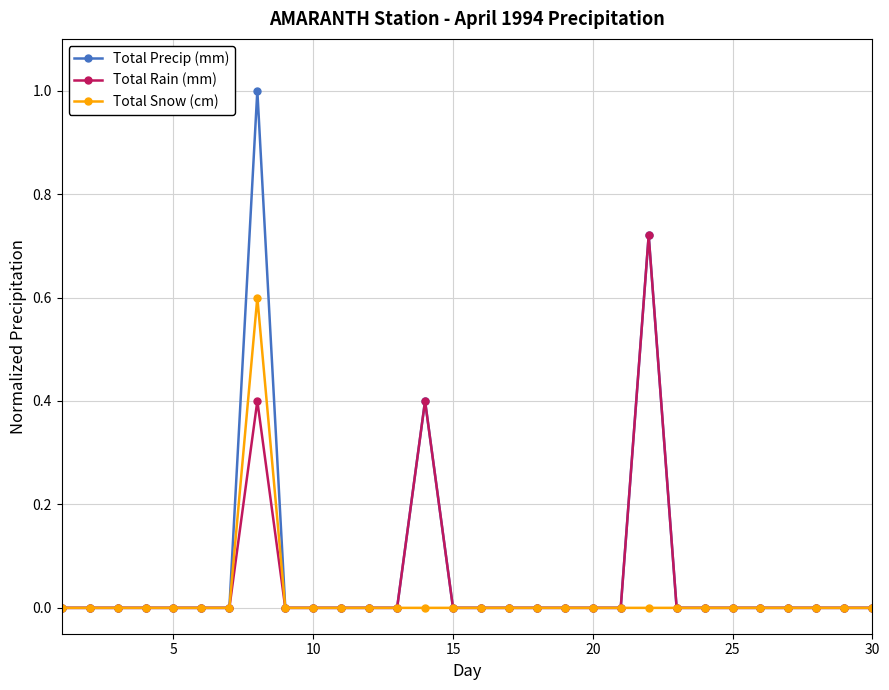

What are all the series names shown in the legend?

Total Precip (mm), Total Rain (mm), Total Snow (cm)